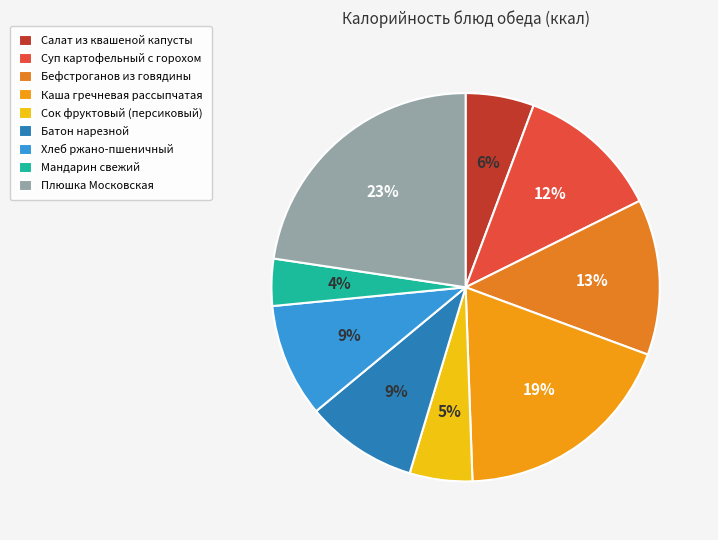

How many slices are in this pie chart?

9